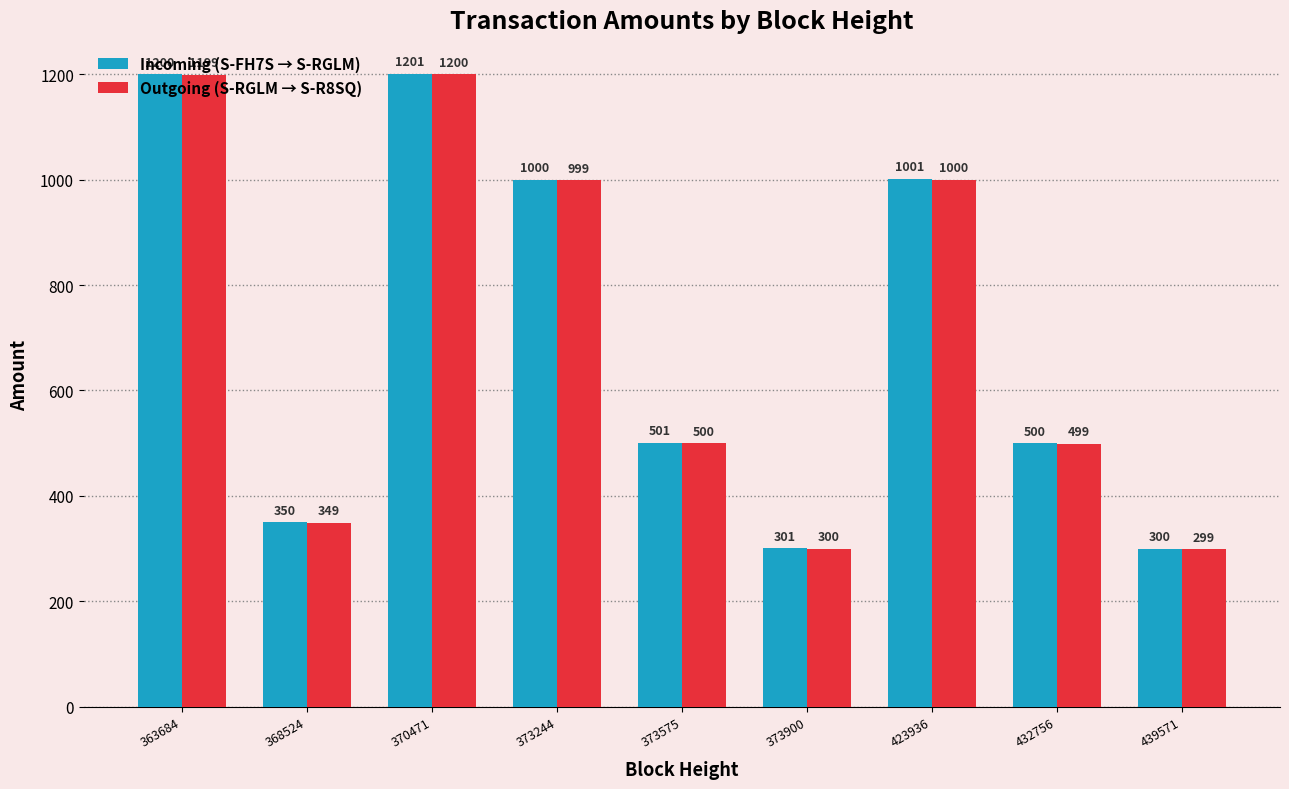

Is it true that Outgoing (S-RGLM → S-R8SQ) equals 699 at 370471?

False